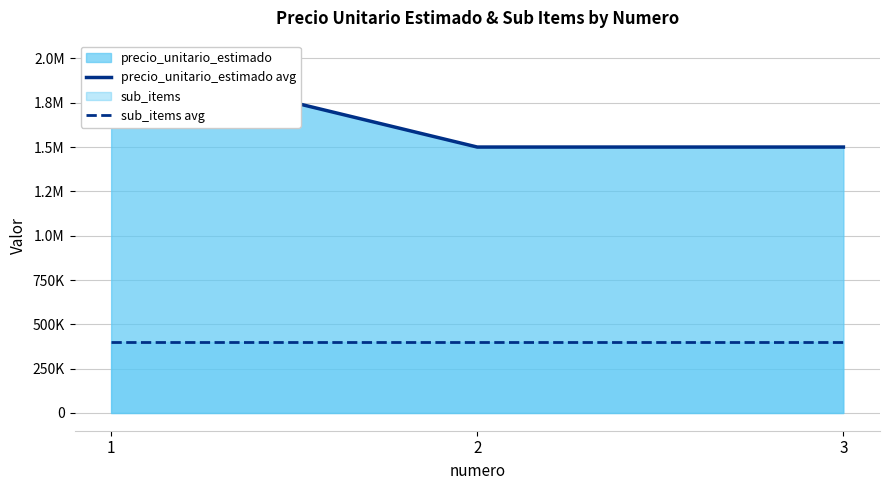

Reading right to left, transcribe all the data shown in this chart.

precio_unitario_estimado avg: 1500000	1500000	2000000
sub_items avg: 400000	400000	400000